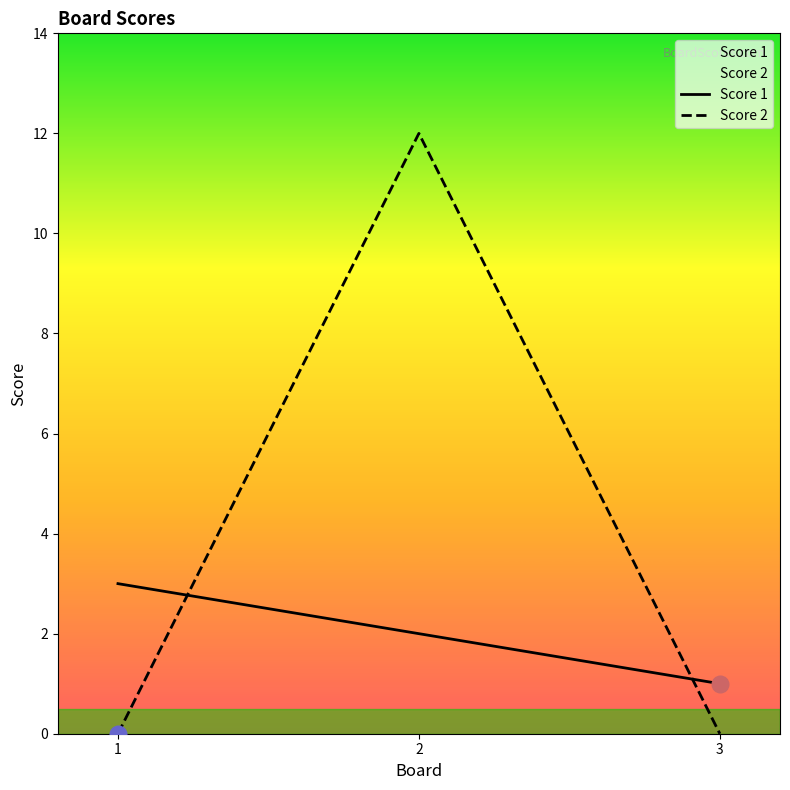

How many series are shown in this chart?

2